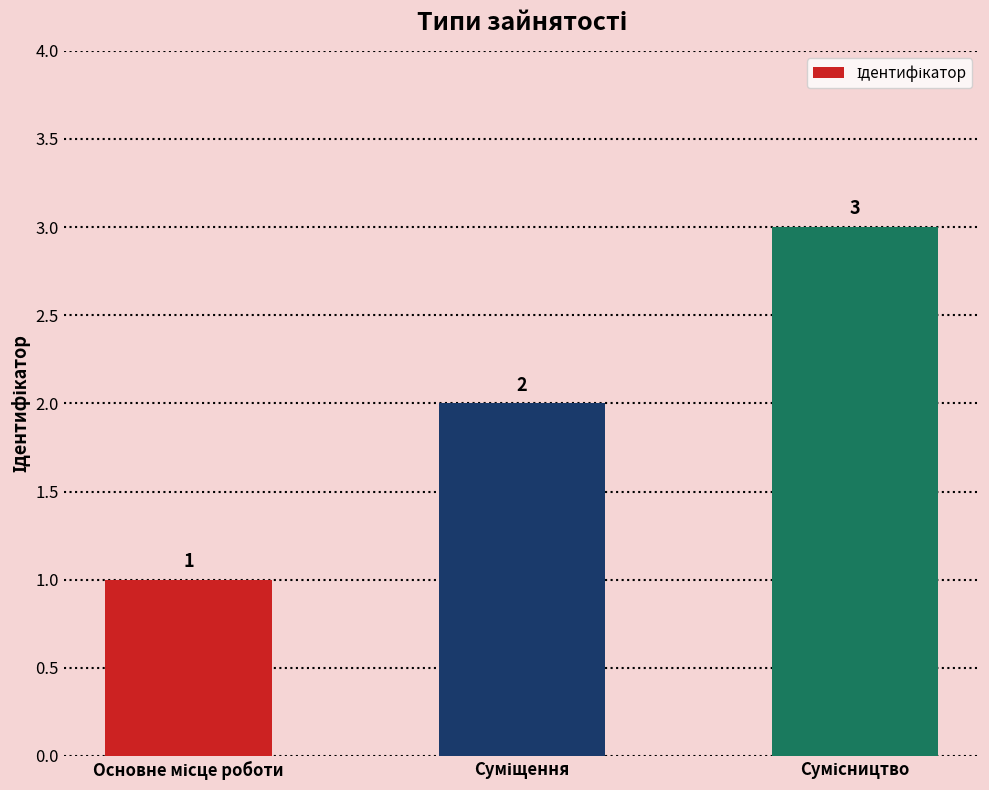

What is the sum of all values?

6